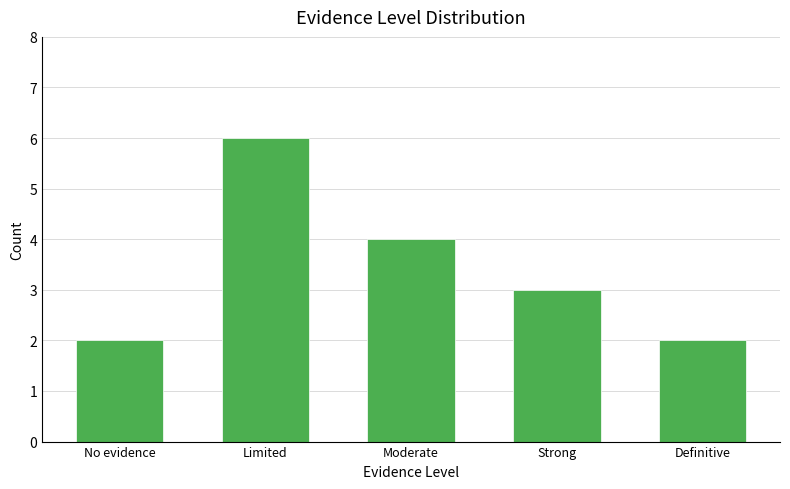

How many bars are there in total?

5